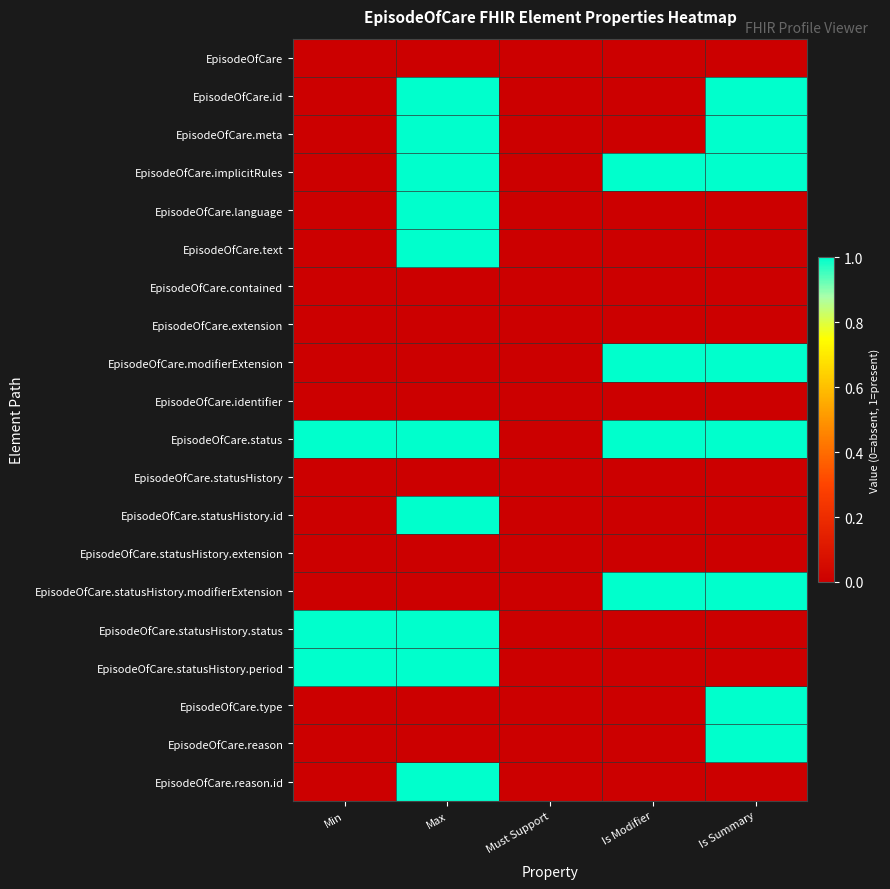

At which category is the sum across all series the highest?

Max